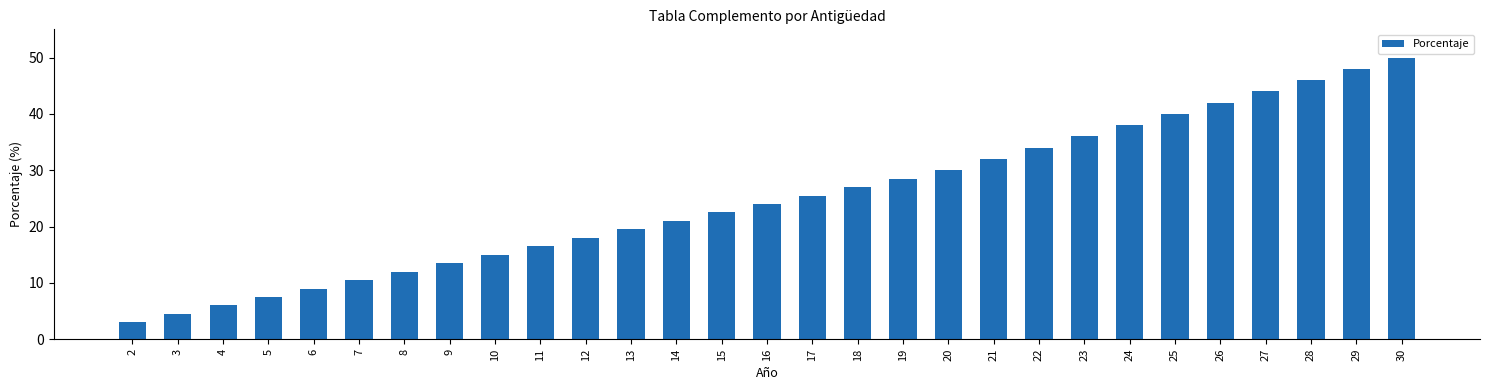

Is it true that the value at 28 is 46.0?

True